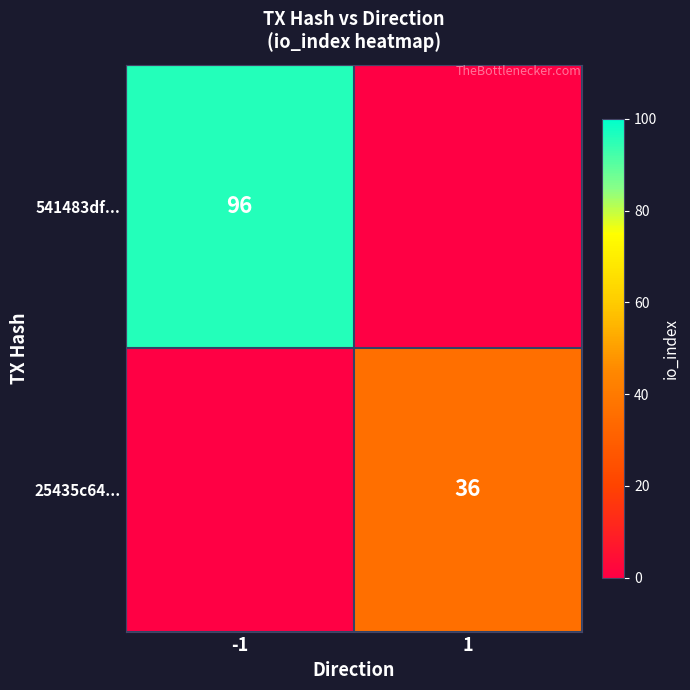

Is it true that 25435c64... equals 36 at 1?

True